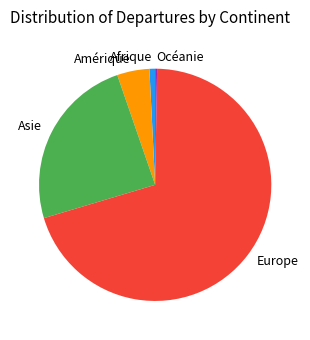

What is the largest slice in the pie chart?

Europe